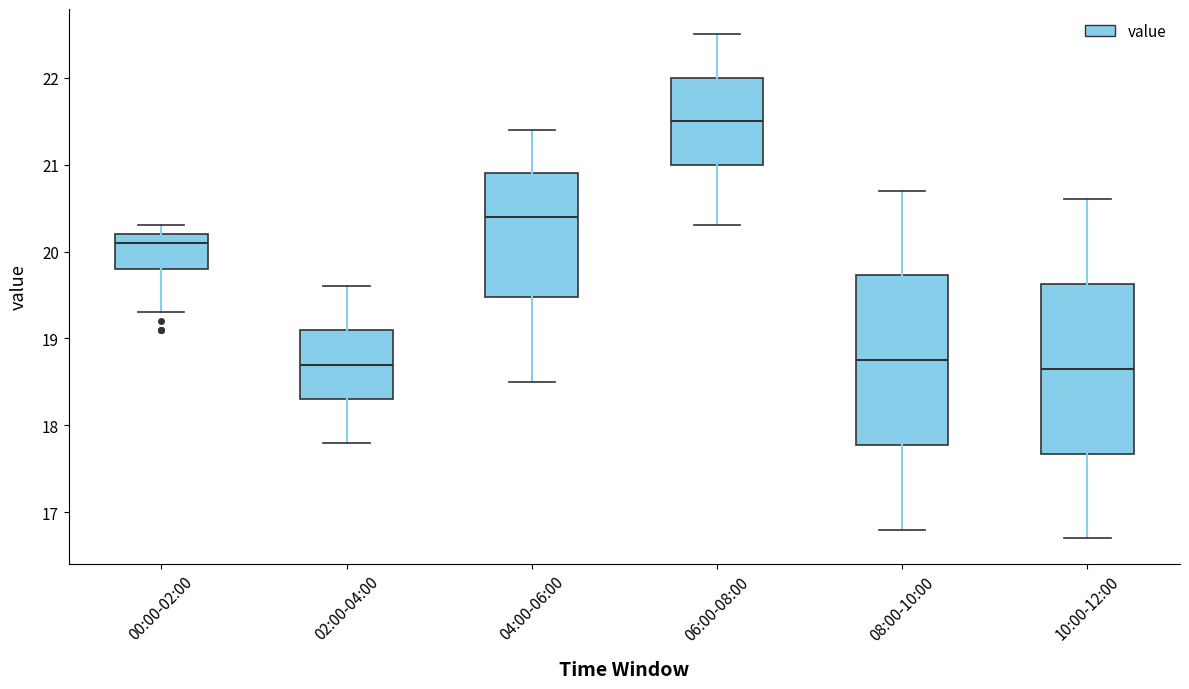

Reading left to right, transcribe this box plot: for each box, give where its median line is, the range the box spans, and where its two whiskers end, as read against the y-axis. The values are not printed on the chart, so give them approximately, as read against the axis.

00:00-02:00: median 20.1, box 19.8 to 20.2, whiskers 19.3 to 20.3
02:00-04:00: median 18.7, box 18.3 to 19.1, whiskers 17.8 to 19.6
04:00-06:00: median 20.4, box 19.5 to 20.9, whiskers 18.5 to 21.4
06:00-08:00: median 21.5, box 21.0 to 22.0, whiskers 20.3 to 22.5
08:00-10:00: median 18.8, box 17.8 to 19.7, whiskers 16.8 to 20.7
10:00-12:00: median 18.7, box 17.7 to 19.6, whiskers 16.7 to 20.6